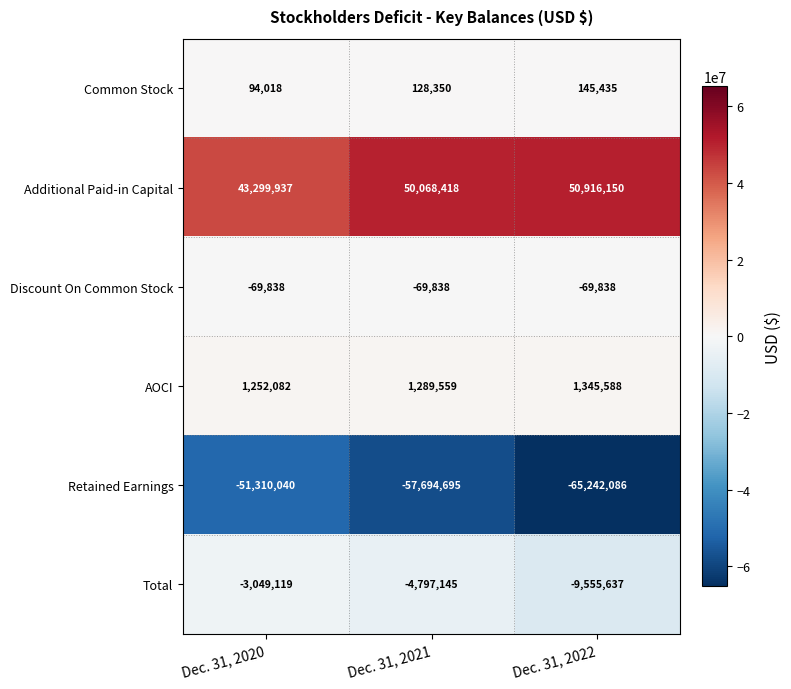

The value of Common Stock at Dec. 31, 2020 is 53240. True or false?

False